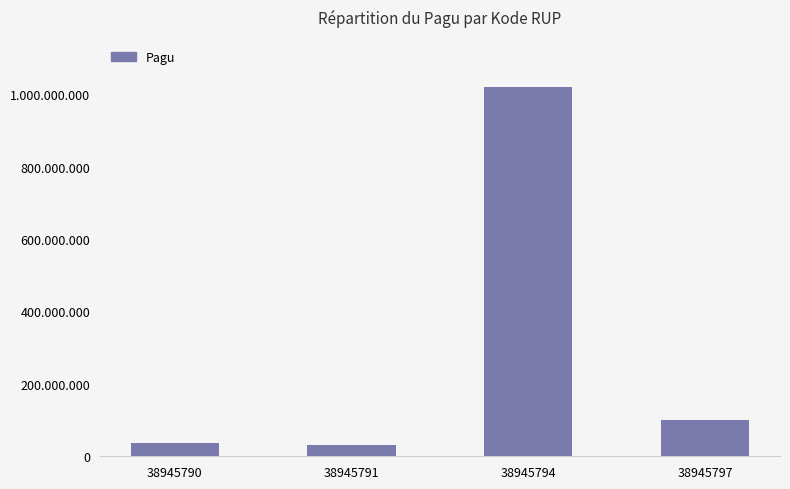

Which category has the lowest value across all series?

38945791